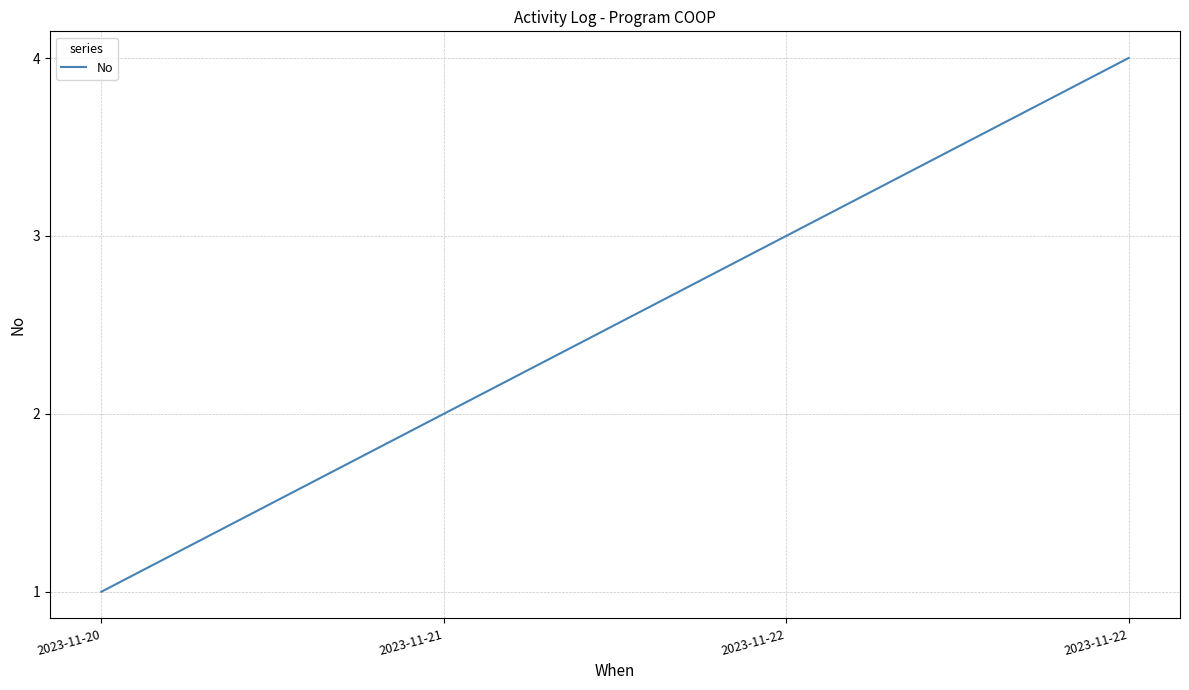

True or false: the data shows 3 at 2023-11-21.

False